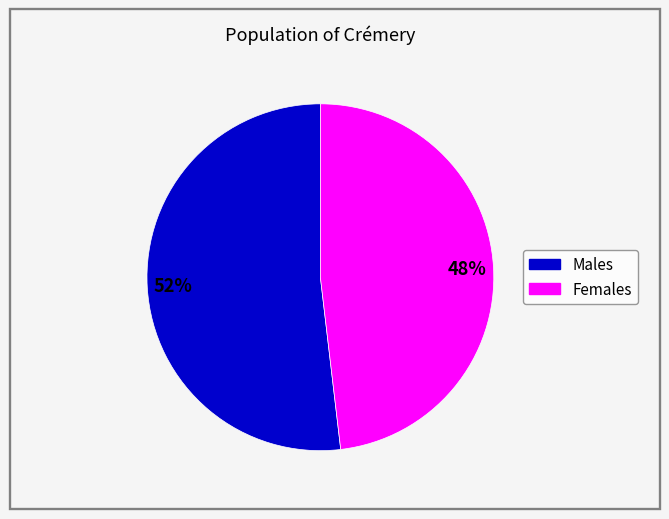

Does any single category account for the majority?

Yes